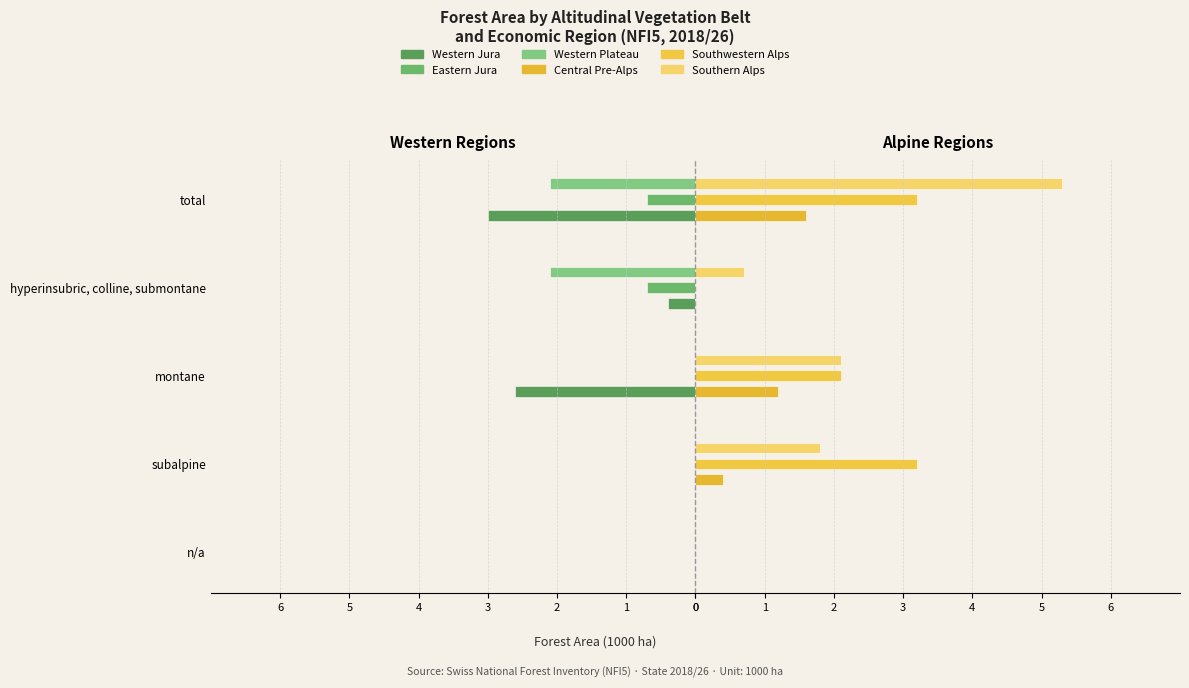

How many bars are there in total?

30